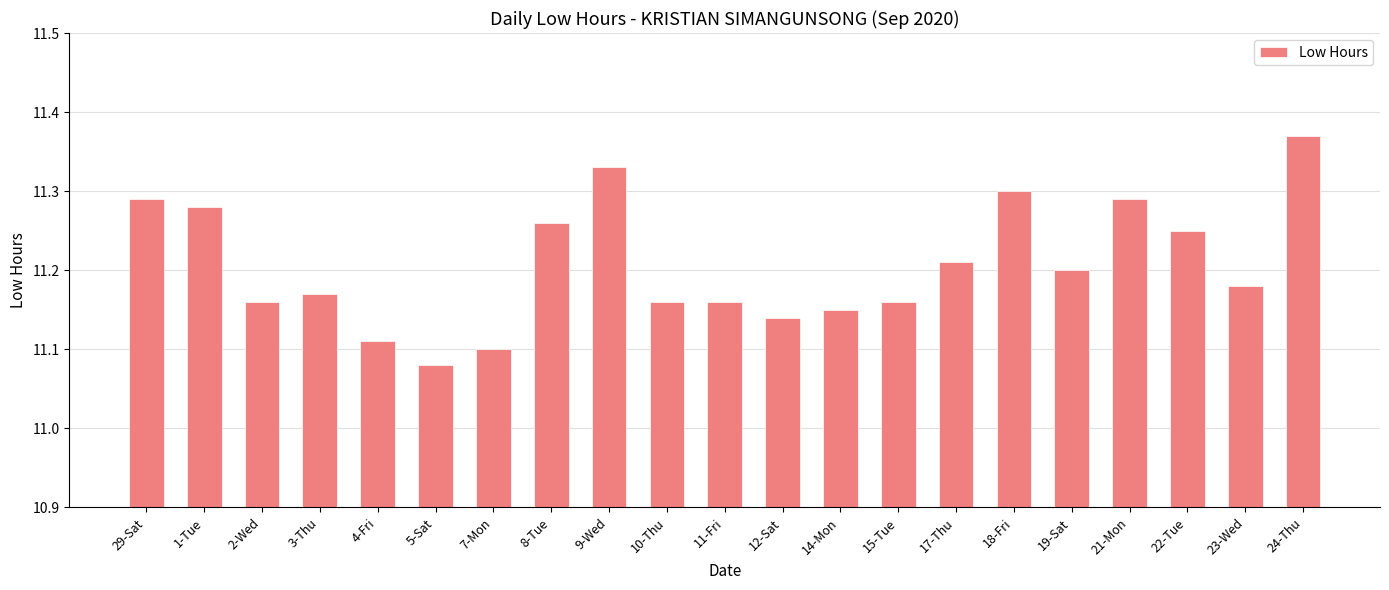

What is the difference between the maximum and minimum values?

0.3